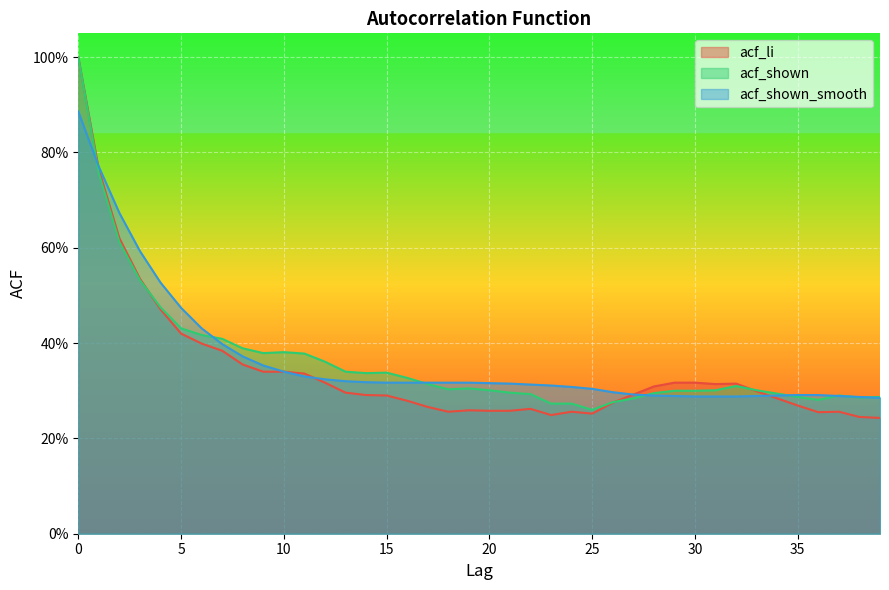

Reading left to right, list all the values displayed in this chart.

acf_li: 0=1.0	1=0.8	2=0.6	3=0.5	4=0.5	5=0.4	6=0.4	7=0.4	8=0.4	9=0.3	10=0.3	11=0.3	12=0.3	13=0.3	14=0.3	15=0.3	16=0.3	17=0.3	18=0.3	19=0.3	20=0.3	21=0.3	22=0.3	23=0.2	24=0.3	25=0.3	26=0.3	27=0.3	28=0.3	29=0.3	30=0.3	31=0.3	32=0.3	33=0.3	34=0.3	35=0.3	36=0.3	37=0.3	38=0.2	39=0.2
acf_shown: 0=1.0	1=0.8	2=0.6	3=0.5	4=0.5	5=0.4	6=0.4	7=0.4	8=0.4	9=0.4	10=0.4	11=0.4	12=0.4	13=0.3	14=0.3	15=0.3	16=0.3	17=0.3	18=0.3	19=0.3	20=0.3	21=0.3	22=0.3	23=0.3	24=0.3	25=0.3	26=0.3	27=0.3	28=0.3	29=0.3	30=0.3	31=0.3	32=0.3	33=0.3	34=0.3	35=0.3	36=0.3	37=0.3	38=0.3	39=0.3
acf_shown_smooth: 0=0.9	1=0.8	2=0.7	3=0.6	4=0.5	5=0.5	6=0.4	7=0.4	8=0.4	9=0.4	10=0.3	11=0.3	12=0.3	13=0.3	14=0.3	15=0.3	16=0.3	17=0.3	18=0.3	19=0.3	20=0.3	21=0.3	22=0.3	23=0.3	24=0.3	25=0.3	26=0.3	27=0.3	28=0.3	29=0.3	30=0.3	31=0.3	32=0.3	33=0.3	34=0.3	35=0.3	36=0.3	37=0.3	38=0.3	39=0.3